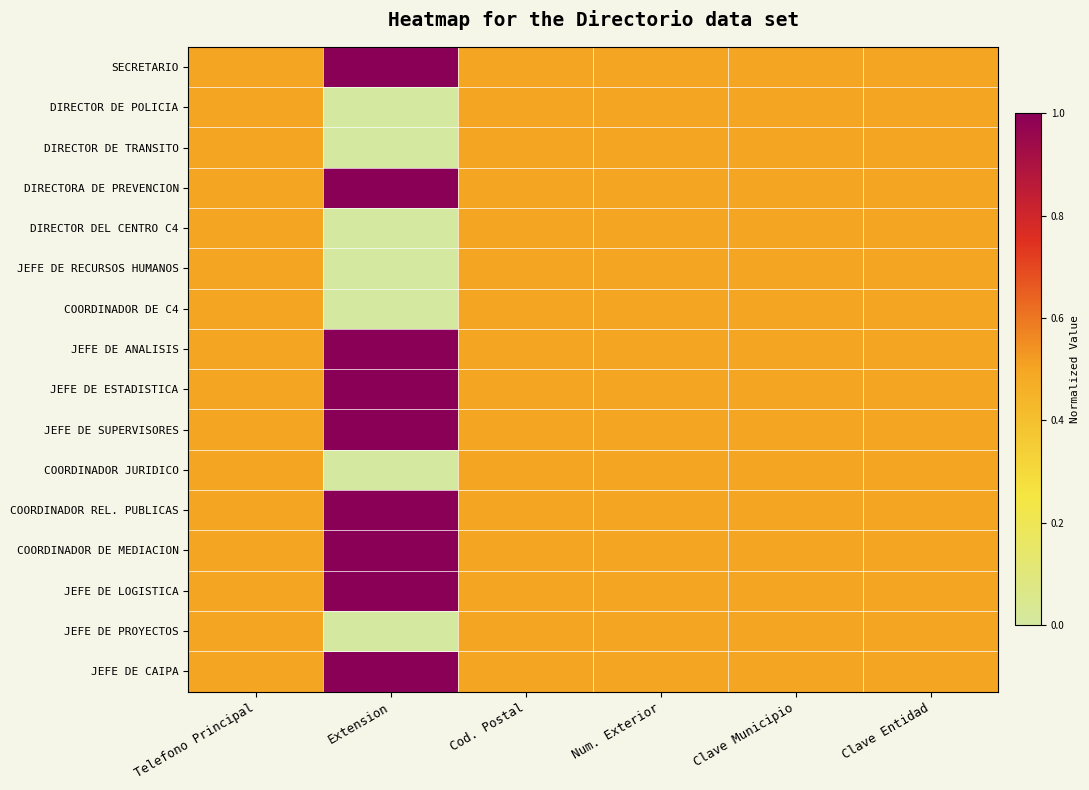

Reading left to right, extract all data points from this chart.

SECRETARIO: Telefono Principal=0.5	Extension=1.0	Cod. Postal=0.5	Num. Exterior=0.5	Clave Municipio=0.5	Clave Entidad=0.5
DIRECTOR DE POLICIA: Telefono Principal=0.5	Extension=0.0	Cod. Postal=0.5	Num. Exterior=0.5	Clave Municipio=0.5	Clave Entidad=0.5
DIRECTOR DE TRANSITO: Telefono Principal=0.5	Extension=0.0	Cod. Postal=0.5	Num. Exterior=0.5	Clave Municipio=0.5	Clave Entidad=0.5
DIRECTORA DE PREVENCION: Telefono Principal=0.5	Extension=1.0	Cod. Postal=0.5	Num. Exterior=0.5	Clave Municipio=0.5	Clave Entidad=0.5
DIRECTOR DEL CENTRO C4: Telefono Principal=0.5	Extension=0.0	Cod. Postal=0.5	Num. Exterior=0.5	Clave Municipio=0.5	Clave Entidad=0.5
JEFE DE RECURSOS HUMANOS: Telefono Principal=0.5	Extension=0.0	Cod. Postal=0.5	Num. Exterior=0.5	Clave Municipio=0.5	Clave Entidad=0.5
COORDINADOR DE C4: Telefono Principal=0.5	Extension=0.0	Cod. Postal=0.5	Num. Exterior=0.5	Clave Municipio=0.5	Clave Entidad=0.5
JEFE DE ANALISIS: Telefono Principal=0.5	Extension=1.0	Cod. Postal=0.5	Num. Exterior=0.5	Clave Municipio=0.5	Clave Entidad=0.5
JEFE DE ESTADISTICA: Telefono Principal=0.5	Extension=1.0	Cod. Postal=0.5	Num. Exterior=0.5	Clave Municipio=0.5	Clave Entidad=0.5
JEFE DE SUPERVISORES: Telefono Principal=0.5	Extension=1.0	Cod. Postal=0.5	Num. Exterior=0.5	Clave Municipio=0.5	Clave Entidad=0.5
COORDINADOR JURIDICO: Telefono Principal=0.5	Extension=0.0	Cod. Postal=0.5	Num. Exterior=0.5	Clave Municipio=0.5	Clave Entidad=0.5
COORDINADOR REL. PUBLICAS: Telefono Principal=0.5	Extension=1.0	Cod. Postal=0.5	Num. Exterior=0.5	Clave Municipio=0.5	Clave Entidad=0.5
COORDINADOR DE MEDIACION: Telefono Principal=0.5	Extension=1.0	Cod. Postal=0.5	Num. Exterior=0.5	Clave Municipio=0.5	Clave Entidad=0.5
JEFE DE LOGISTICA: Telefono Principal=0.5	Extension=1.0	Cod. Postal=0.5	Num. Exterior=0.5	Clave Municipio=0.5	Clave Entidad=0.5
JEFE DE PROYECTOS: Telefono Principal=0.5	Extension=0.0	Cod. Postal=0.5	Num. Exterior=0.5	Clave Municipio=0.5	Clave Entidad=0.5
JEFE DE CAIPA: Telefono Principal=0.5	Extension=1.0	Cod. Postal=0.5	Num. Exterior=0.5	Clave Municipio=0.5	Clave Entidad=0.5